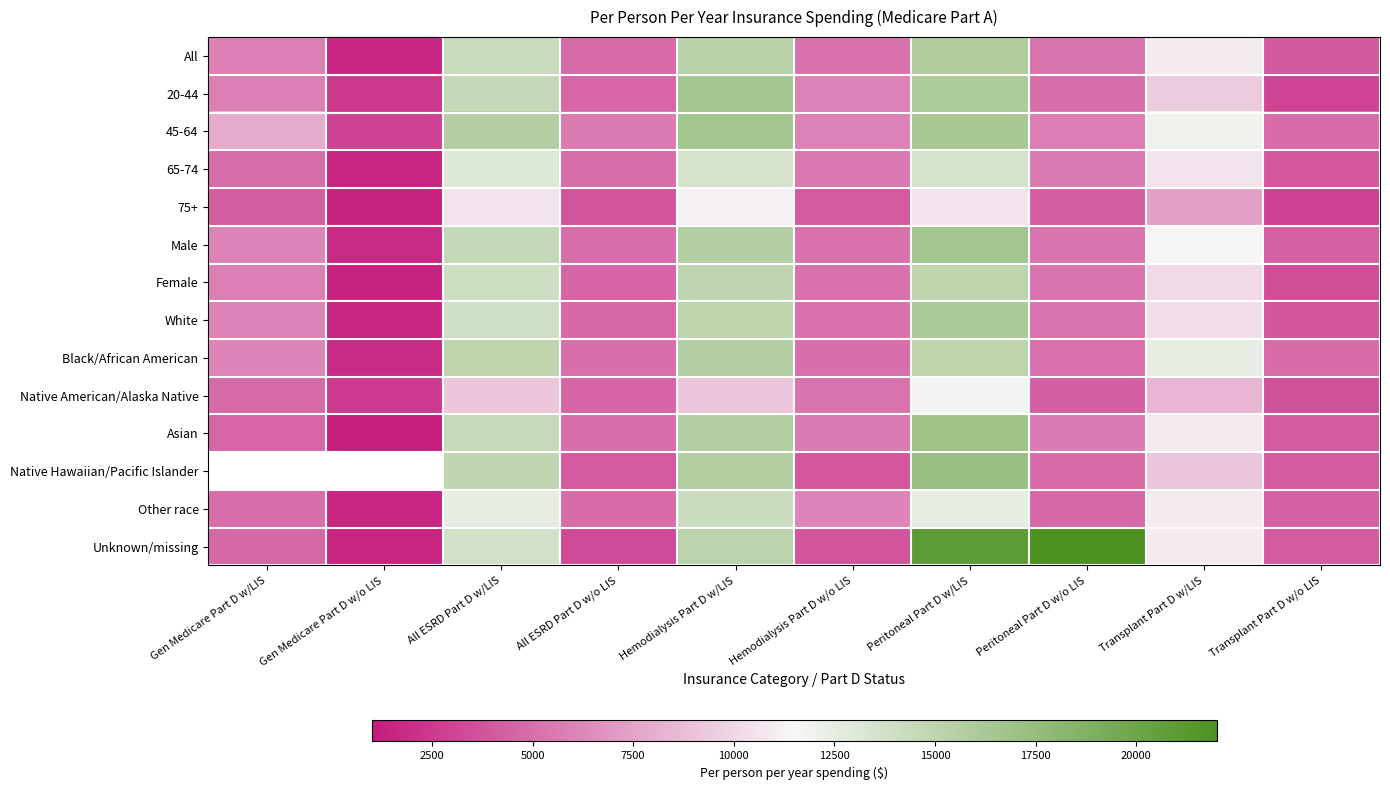

At All ESRD Part D w/o LIS, list the series in order from largest to smallest.

45-64, Black/African American, Asian, Male, 65-74, Other race, All, White, 20-44, Female, Native American/Alaska Native, Native Hawaiian/Pacific Islander, 75+, Unknown/missing